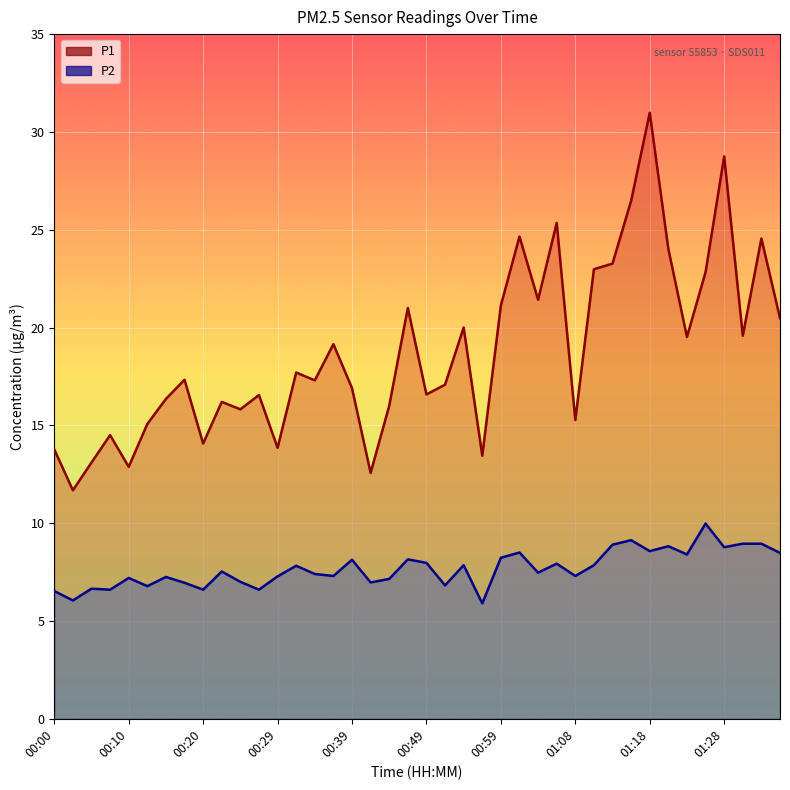

Reading left to right, what are all the values shown in this chart?

P1 line: 13.8	11.7	13.1	14.5	12.9	15.1	16.4	17.3	14.1	16.2	15.8	16.6	13.8	17.7	17.3	19.1	16.9	12.6	16.0	21.0	16.6	17.1	20.0	13.4	21.1	24.6	21.4	25.4	15.3	23.0	23.3	26.5	31.0	24.0	19.5	22.8	28.8	19.6	24.6	20.5
P2 line: 6.5	6.0	6.7	6.6	7.2	6.8	7.2	7.0	6.6	7.5	7.0	6.6	7.3	7.8	7.4	7.3	8.1	7.0	7.2	8.2	8.0	6.8	7.8	5.9	8.2	8.5	7.5	7.9	7.3	7.8	8.9	9.1	8.6	8.8	8.4	10.0	8.8	8.9	8.9	8.5